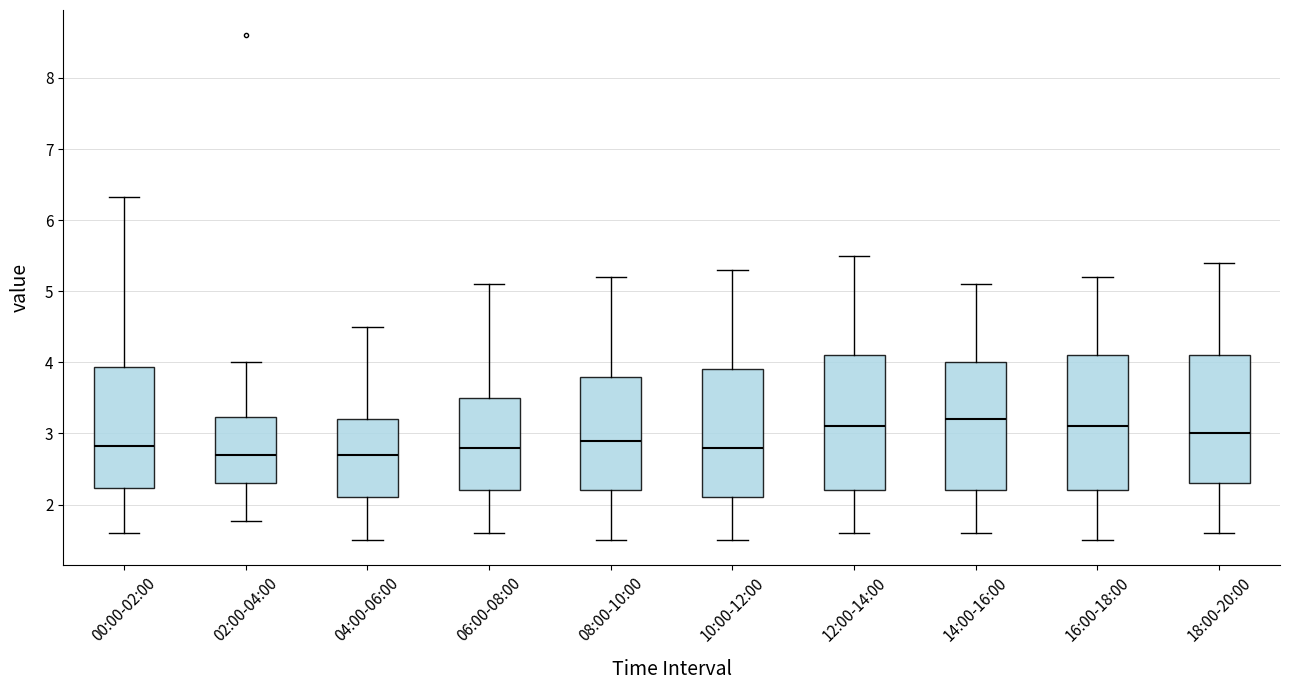

Which box's median line is the highest?

14:00-16:00